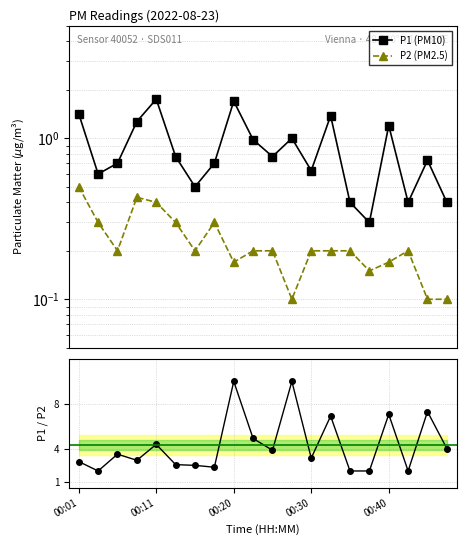

True or false: P1 (PM10) has more than 1 points higher than both neighbors.

True